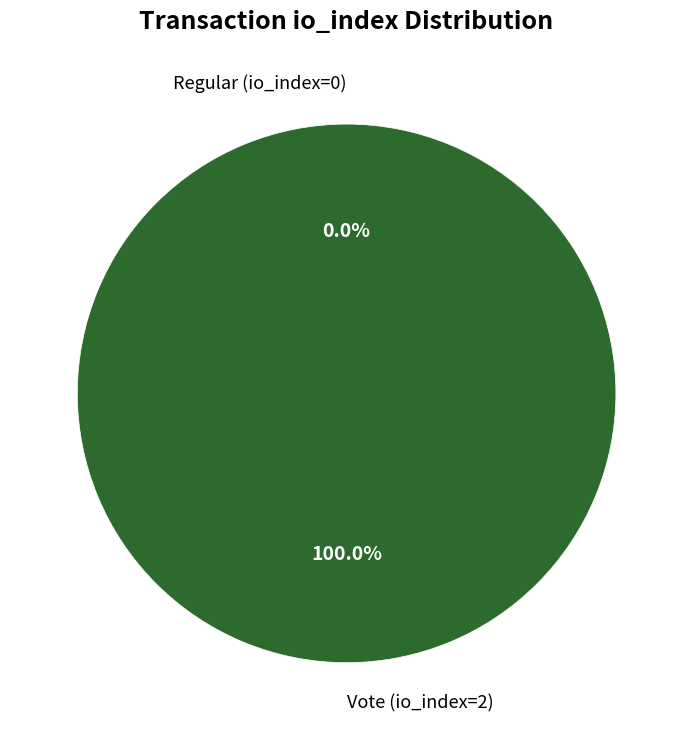

To the nearest percent, what is the combined percentage of Vote (io_index=2) and Regular (io_index=0)?

100%